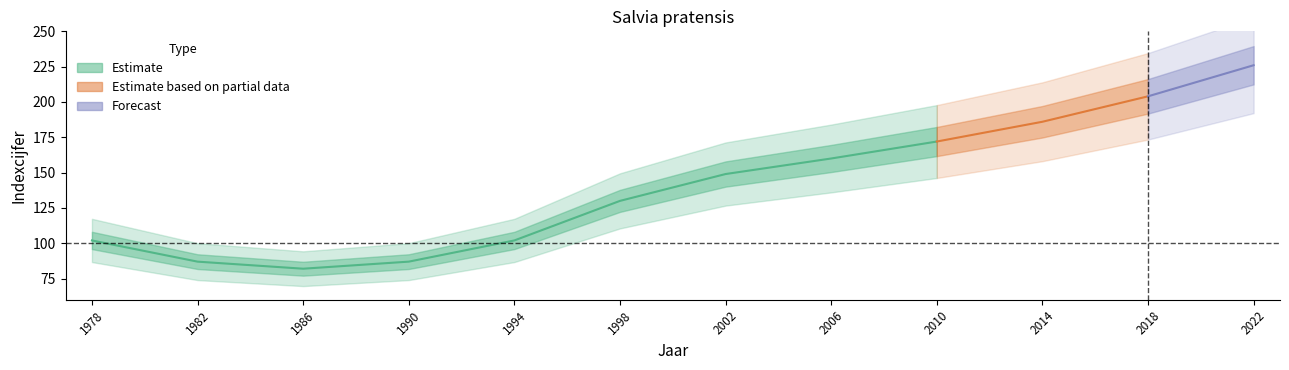

How many data points in upper are less than 149?

6